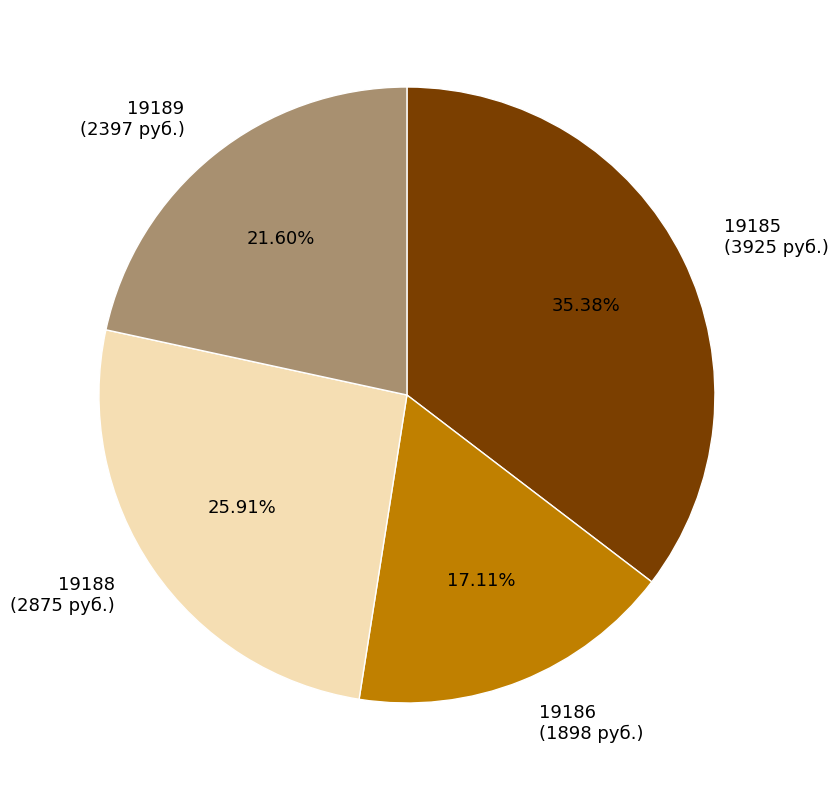

What is the smallest slice in the pie chart?

19186